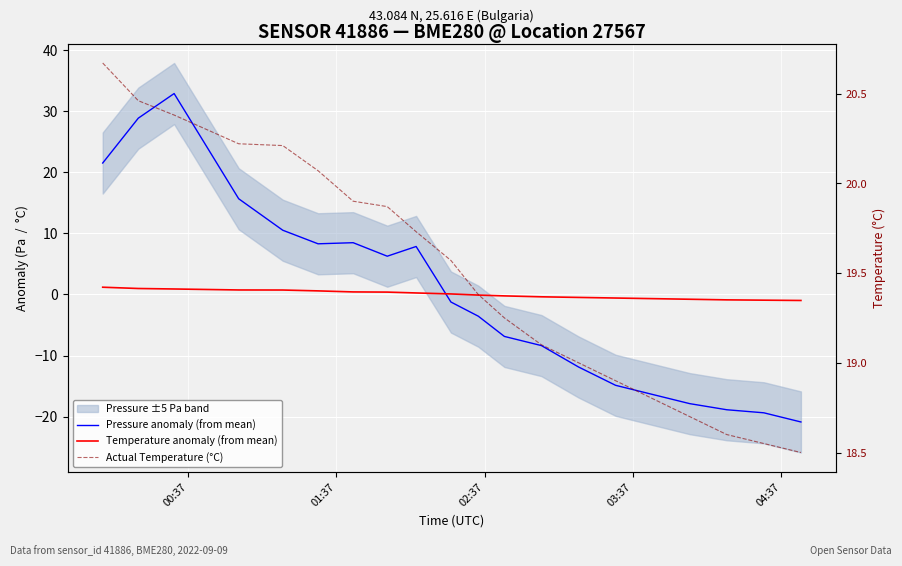

Is it true that Actual Temperature (°C) equals 13.3 at 12?

False